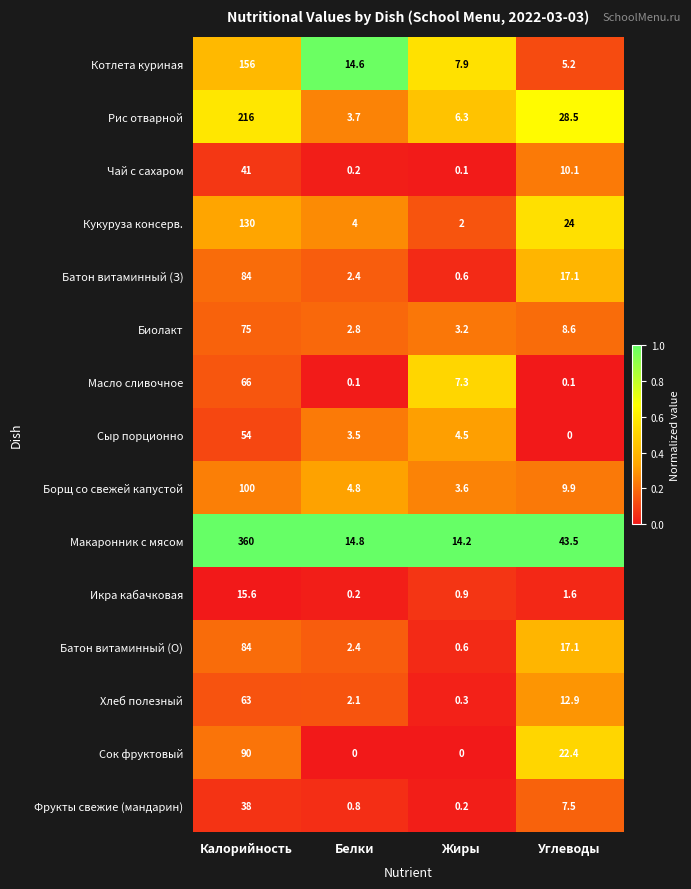

At which label does Кукуруза консерв. first exceed 24?

Калорийность